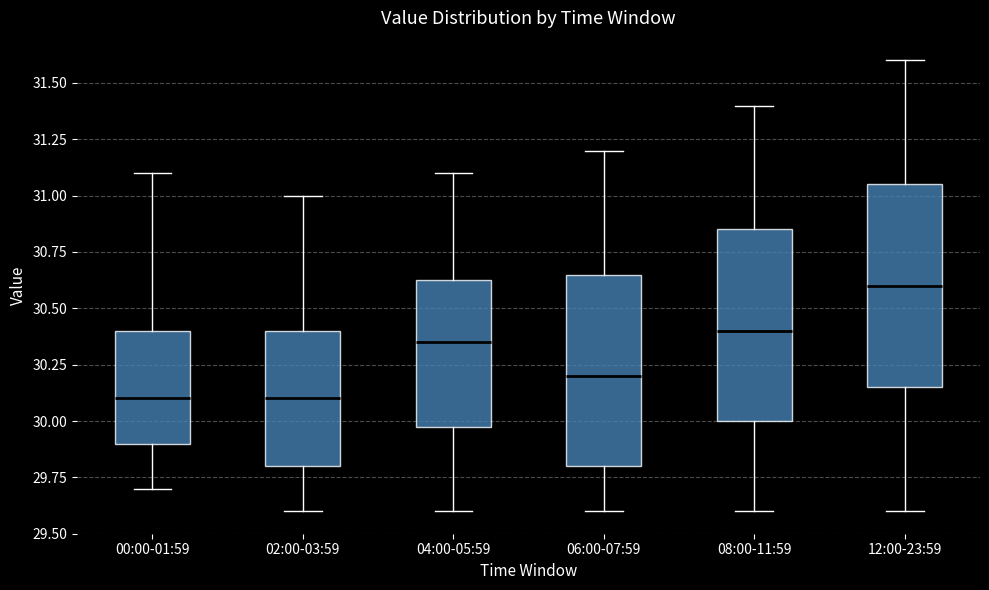

Reading left to right, transcribe this box plot: for each box, give where its median line is, the range the box spans, and where its two whiskers end, as read against the y-axis. The values are not printed on the chart, so give them approximately, as read against the axis.

00:00-01:59: median 30.10, box 29.90 to 30.40, whiskers 29.70 to 31.10
02:00-03:59: median 30.10, box 29.80 to 30.40, whiskers 29.60 to 31.00
04:00-05:59: median 30.35, box 30.00 to 30.65, whiskers 29.60 to 31.10
06:00-07:59: median 30.20, box 29.80 to 30.65, whiskers 29.60 to 31.20
08:00-11:59: median 30.40, box 30.00 to 30.85, whiskers 29.60 to 31.40
12:00-23:59: median 30.60, box 30.15 to 31.05, whiskers 29.60 to 31.60